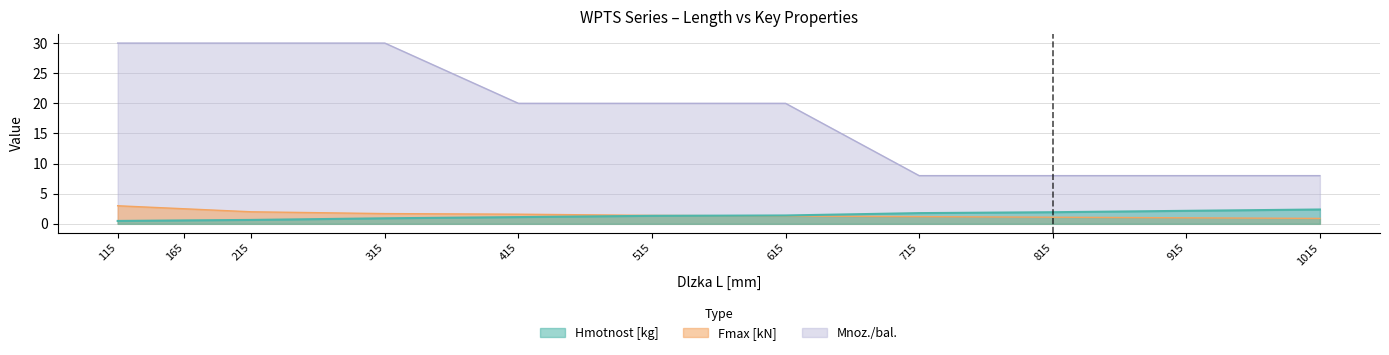

How many lines are shown in the chart?

3